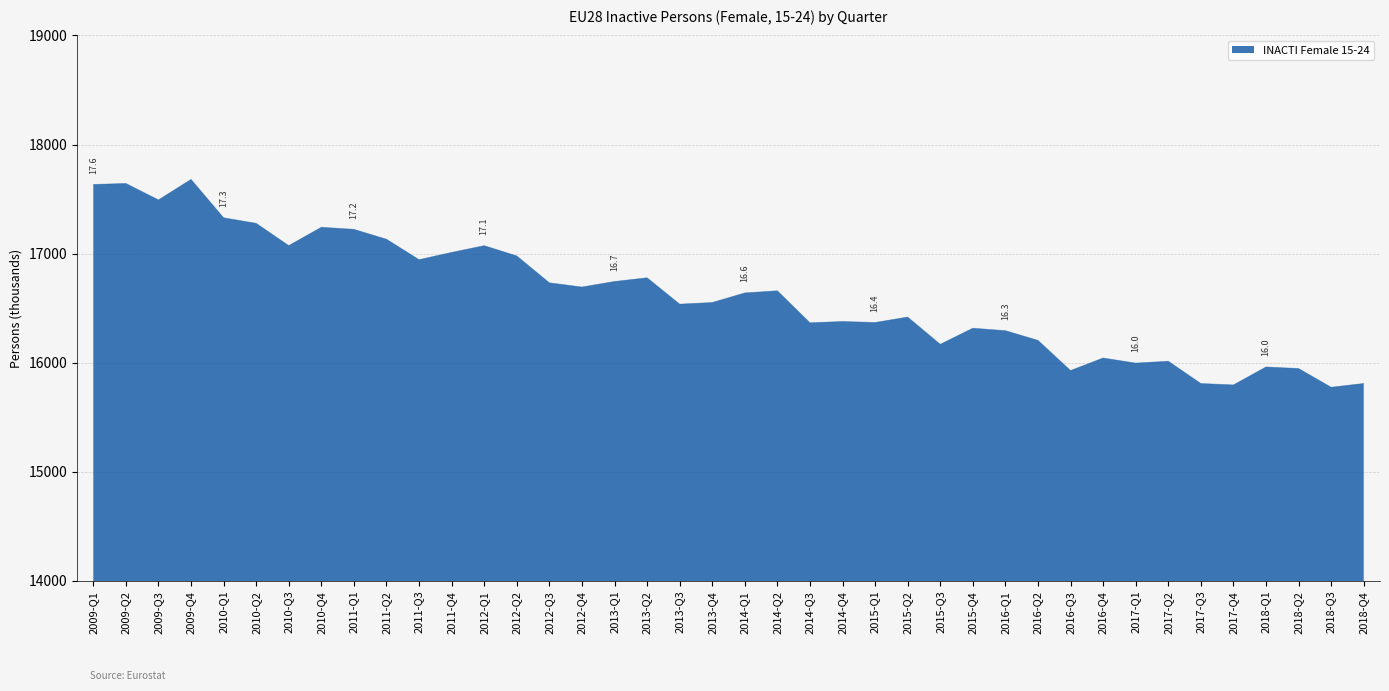

What is the change in value from 2012-Q3 to 2017-Q2?

-718.7